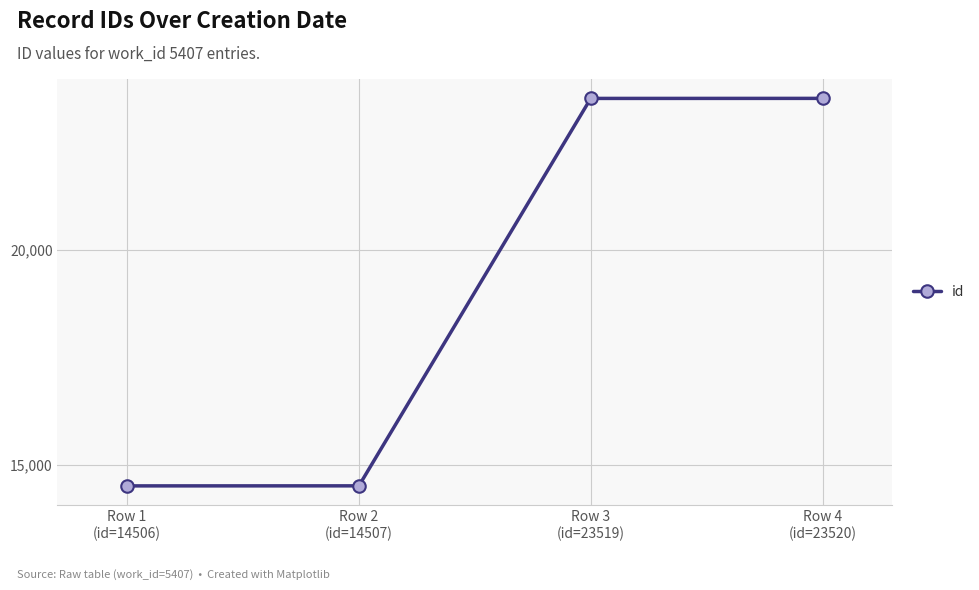

The chart shows a value of 23520 at Row 4
(id=23520). True or false?

True